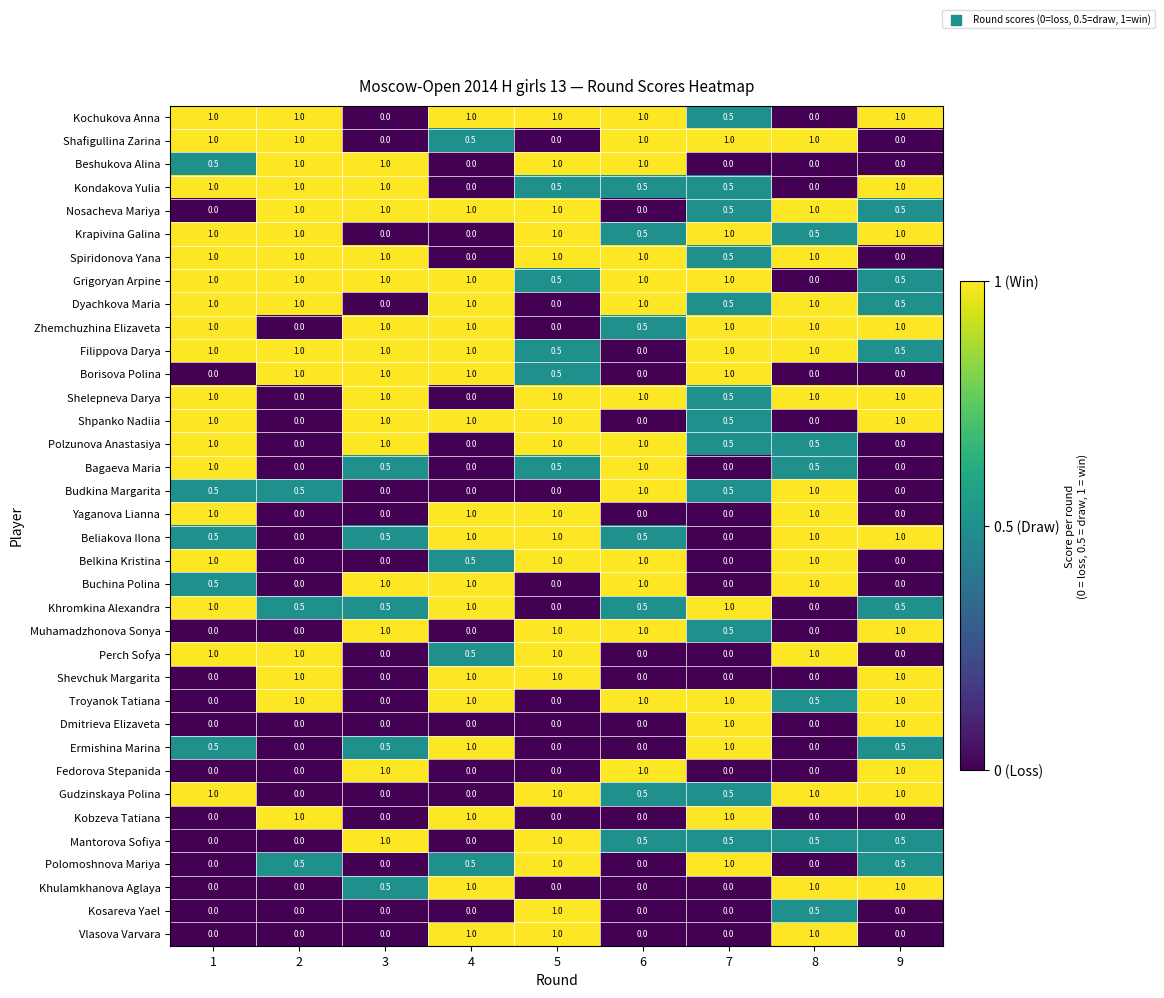

What is the average value of the Buchina Polina series?

0.5